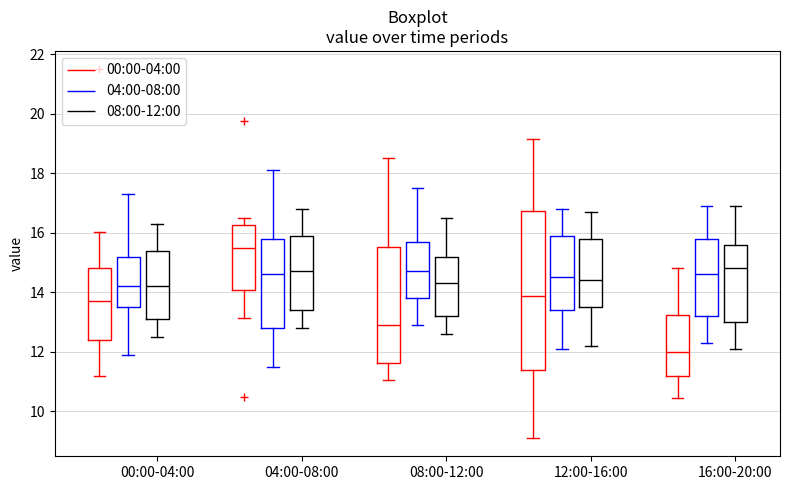

Which box has the lowest median line?

16:00-20:00 (00:00-04:00)